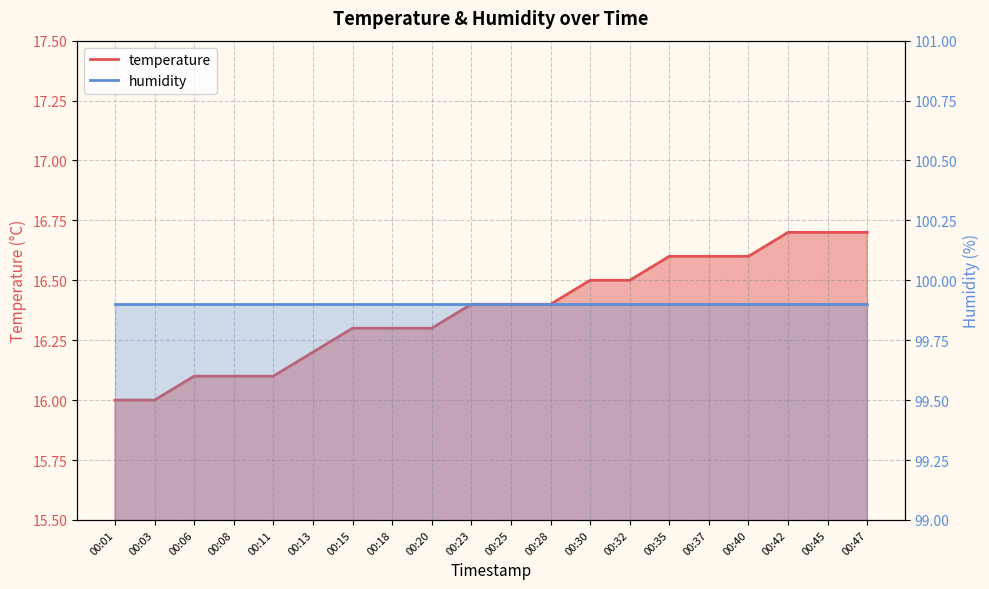

What is the maximum value shown in the chart?

16.7